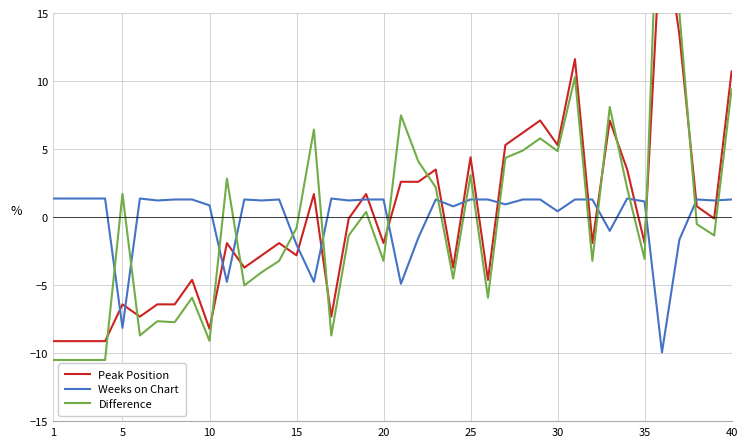

What is the minimum value for Difference?

-10.5